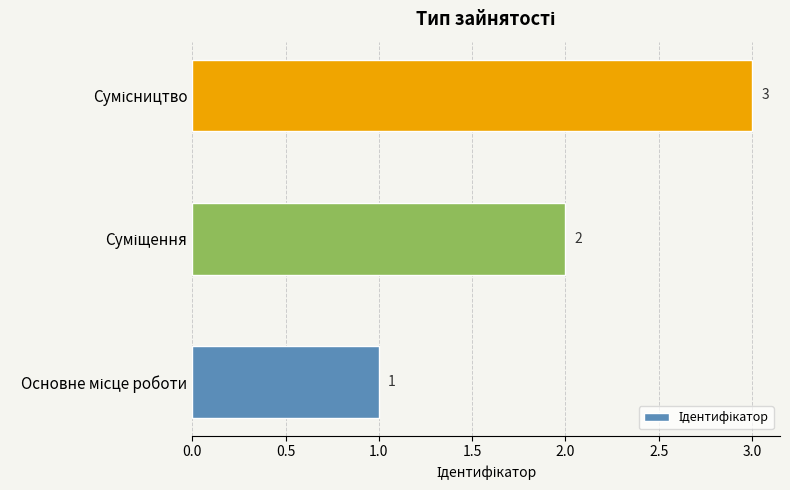

What is the sum of all values?

6